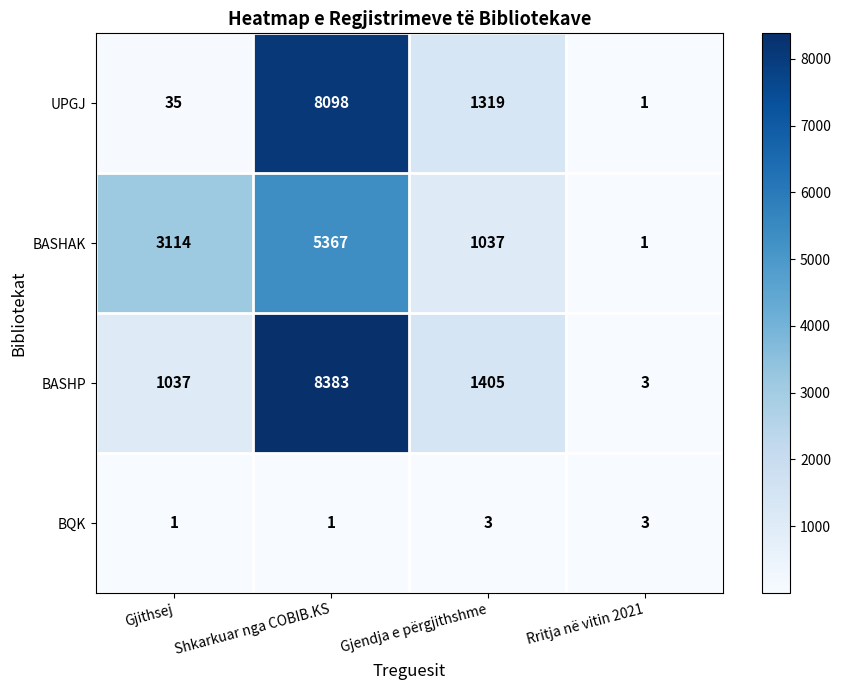

What is the difference between the second highest and minimum values in the UPGJ series?

1318